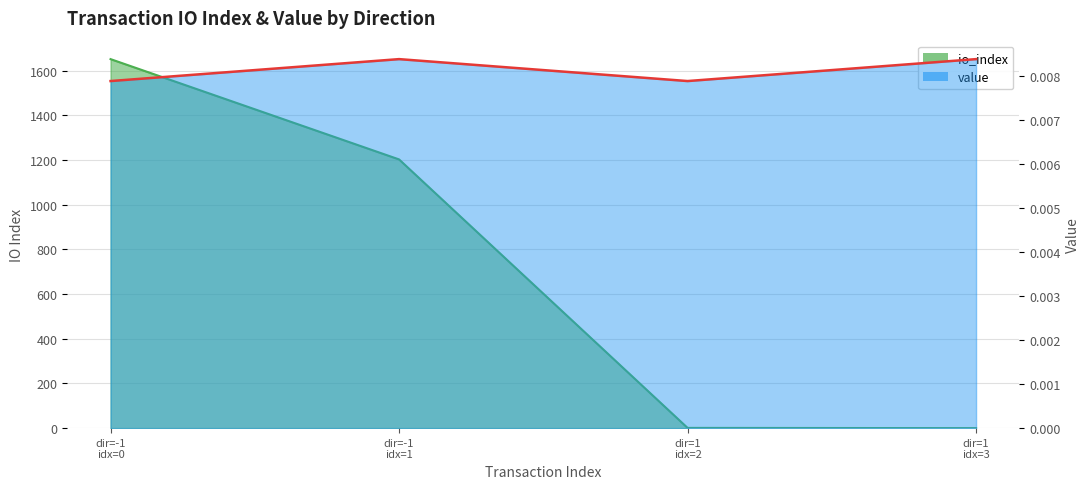

Is the value of io_index at dir=-1 idx=0 greater than the value of value at dir=1 idx=2?

Yes